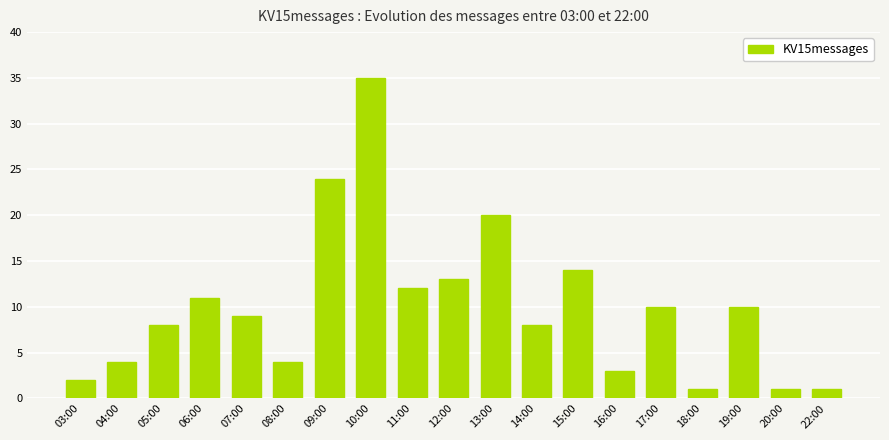

What is the difference between the values at 07:00 and 08:00?

5